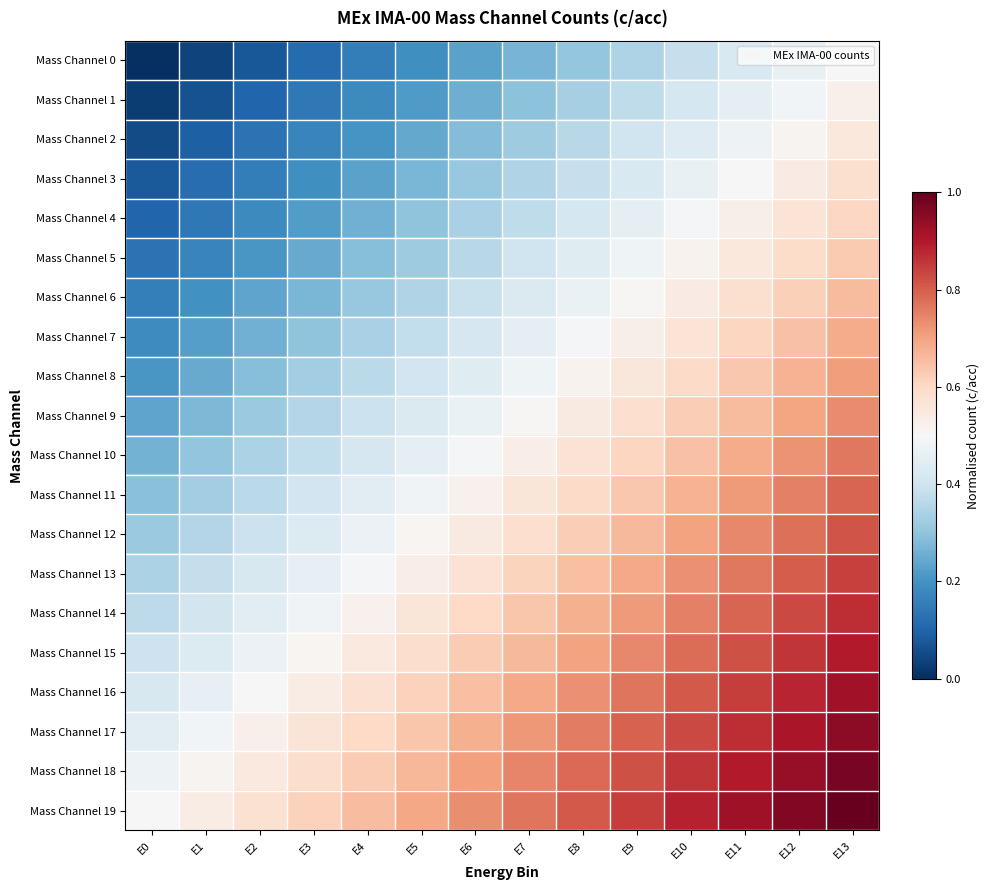

Which series has the widest spread of values?

Mass Channel 0